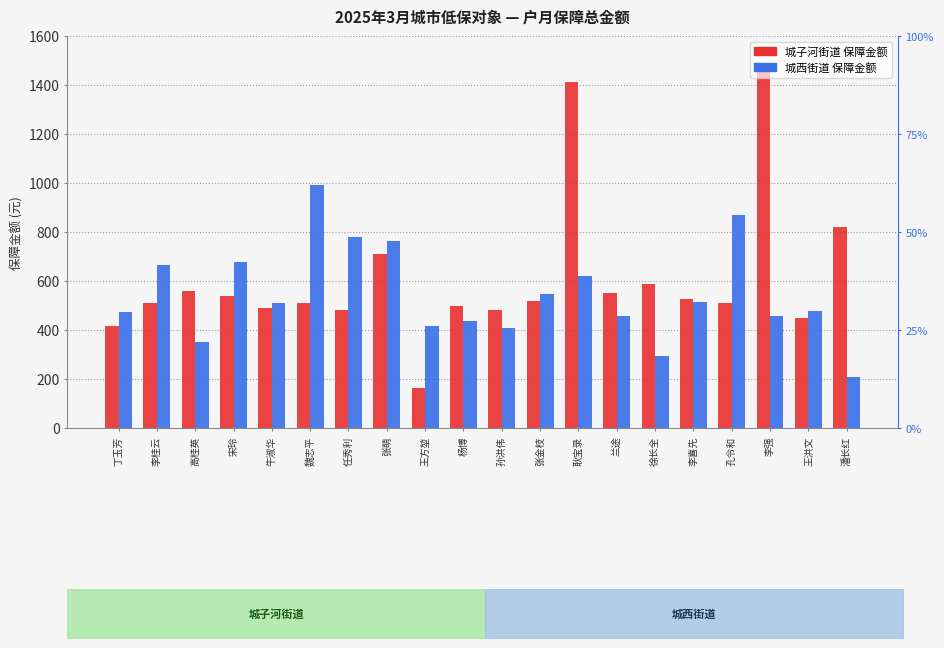

Where does the 城子河街道 series first go above 517?

高桂英